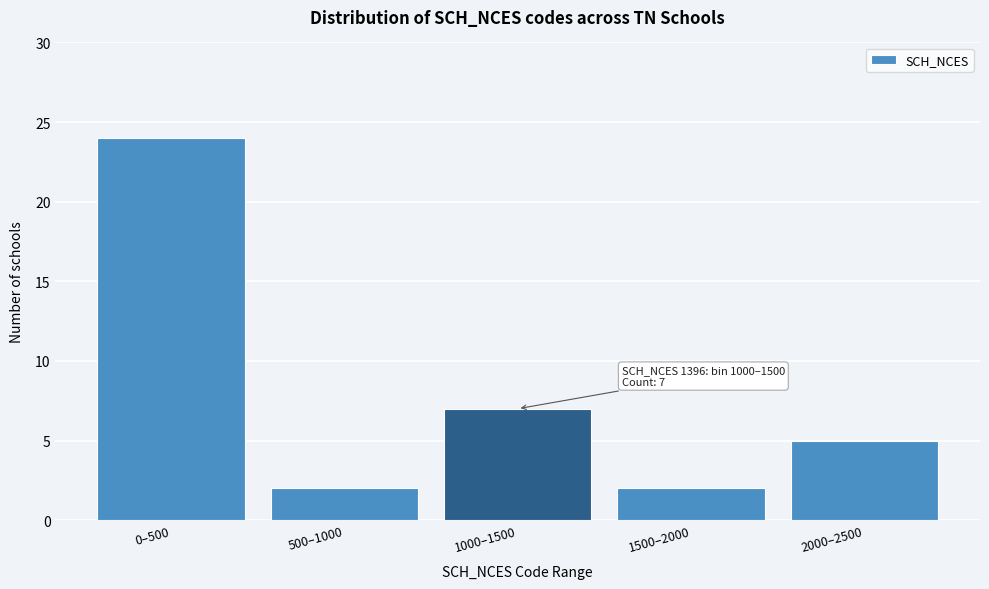

Reading left to right, extract all data points from this chart.

24	2	7	2	5